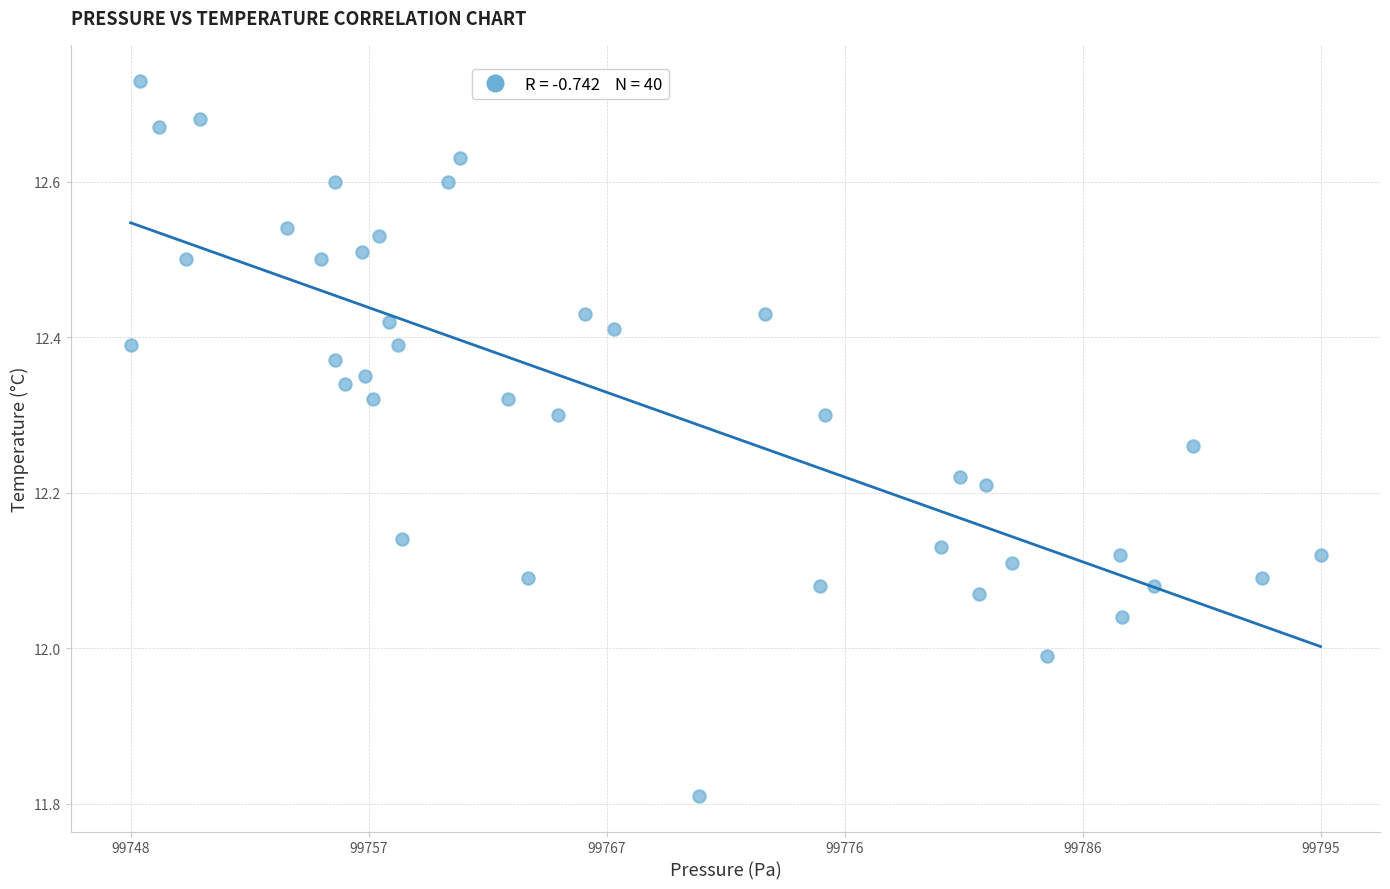

What is the range of Y values (max minus min)?

0.9